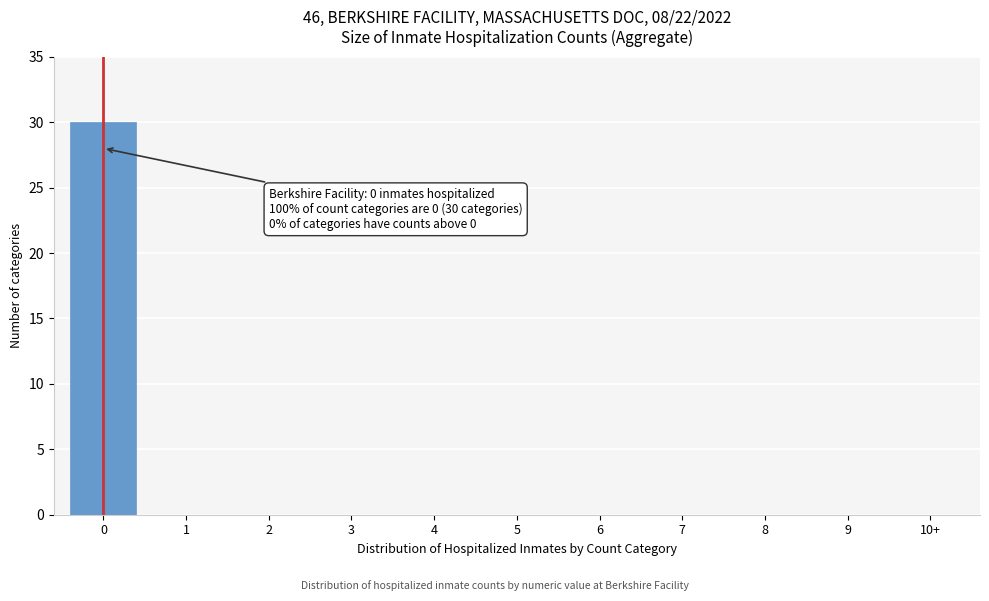

Reading left to right, list all the values displayed in this chart.

0=30	1=0	2=0	3=0	4=0	5=0	6=0	7=0	8=0	9=0	10+=0